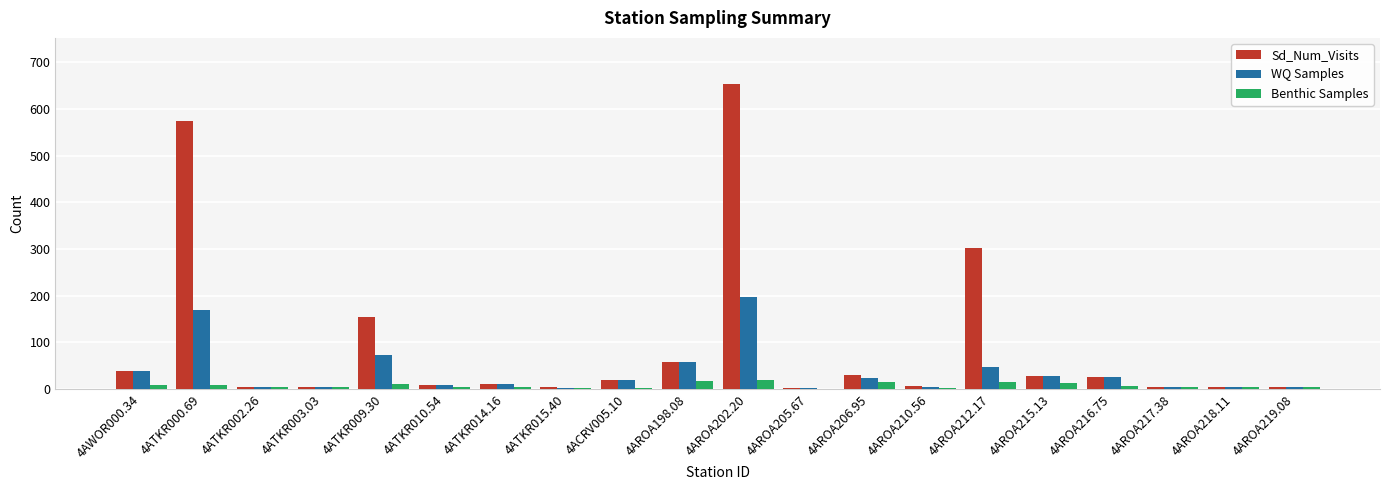

Which series has the largest total across all categories?

Sd_Num_Visits